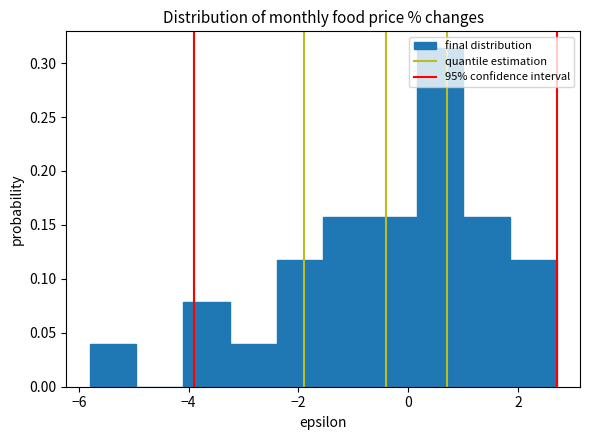

Reading left to right, transcribe this chart: for each bar, give the range it covers on the x-axis and its height. Neither the bar edges nor the heights are printed on the chart, so give them approximately, as read against the axes.

-5.80 to -4.95: 0.040
-4.95 to -4.10: 0
-4.10 to -3.25: 0.080
-3.25 to -2.40: 0.040
-2.40 to -1.55: 0.120
-1.55 to -0.70: 0.155
-0.70 to 0.15: 0.155
0.15 to 1.00: 0.315
1.00 to 1.85: 0.155
1.85 to 2.70: 0.120